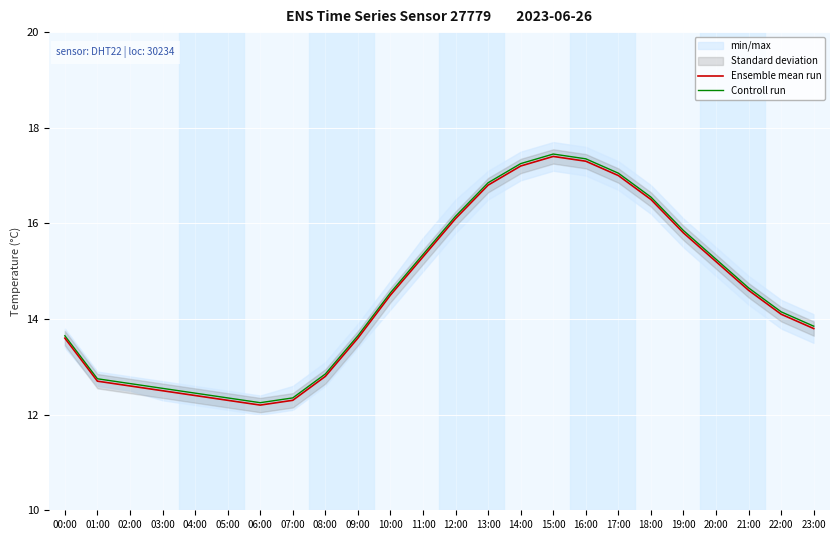

What is the difference between the highest and lowest values at 20:00?

0.1